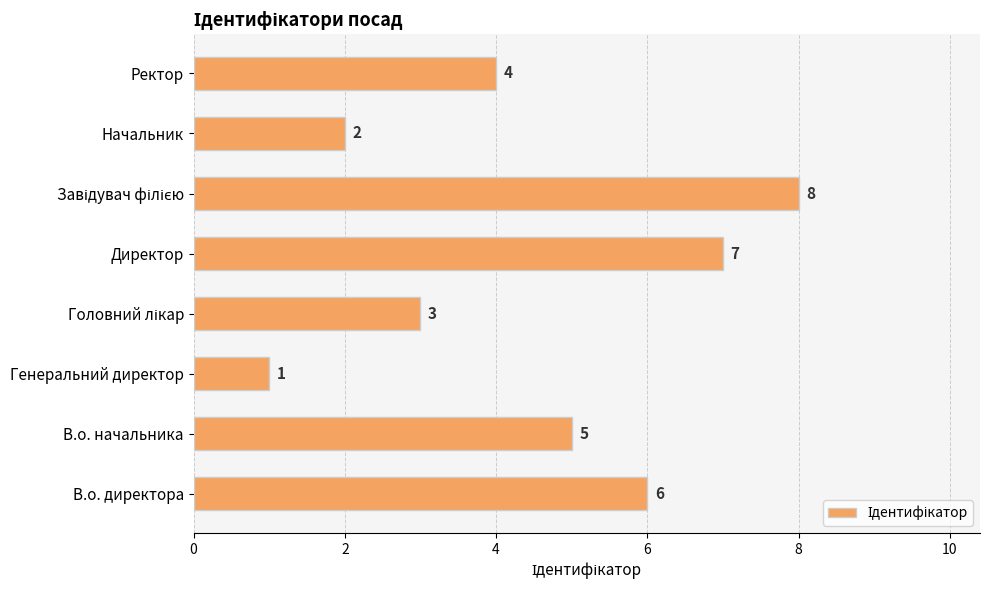

Approximately how many times larger is the value at Ректор compared to В.о. директора?

0.7